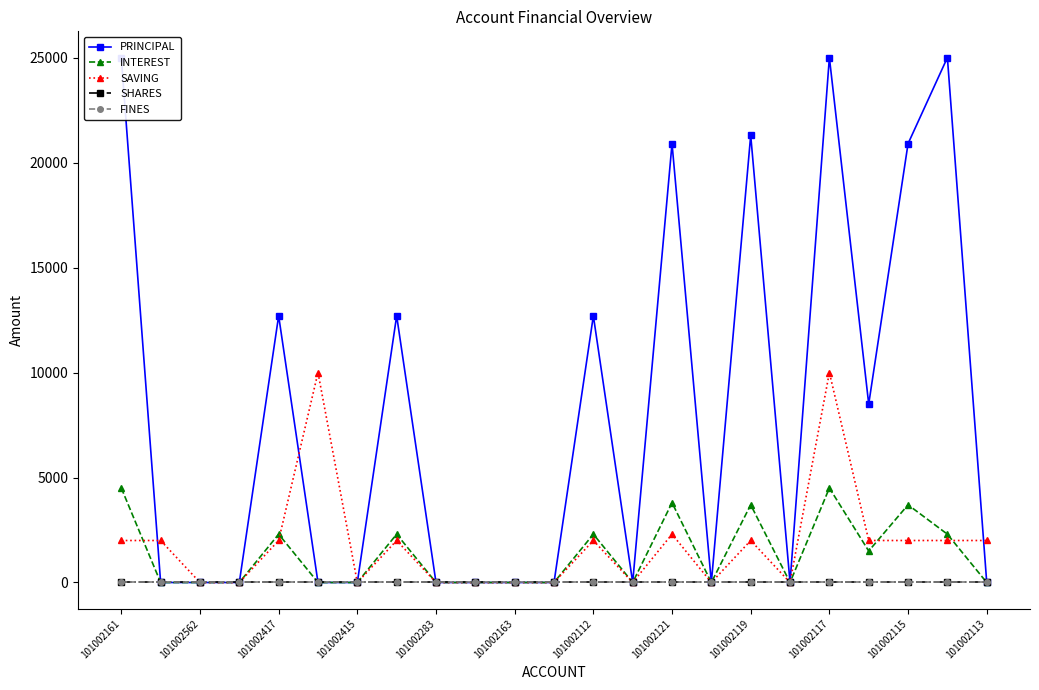

True or false: PRINCIPAL has a value of 42080 at 101002117.

False